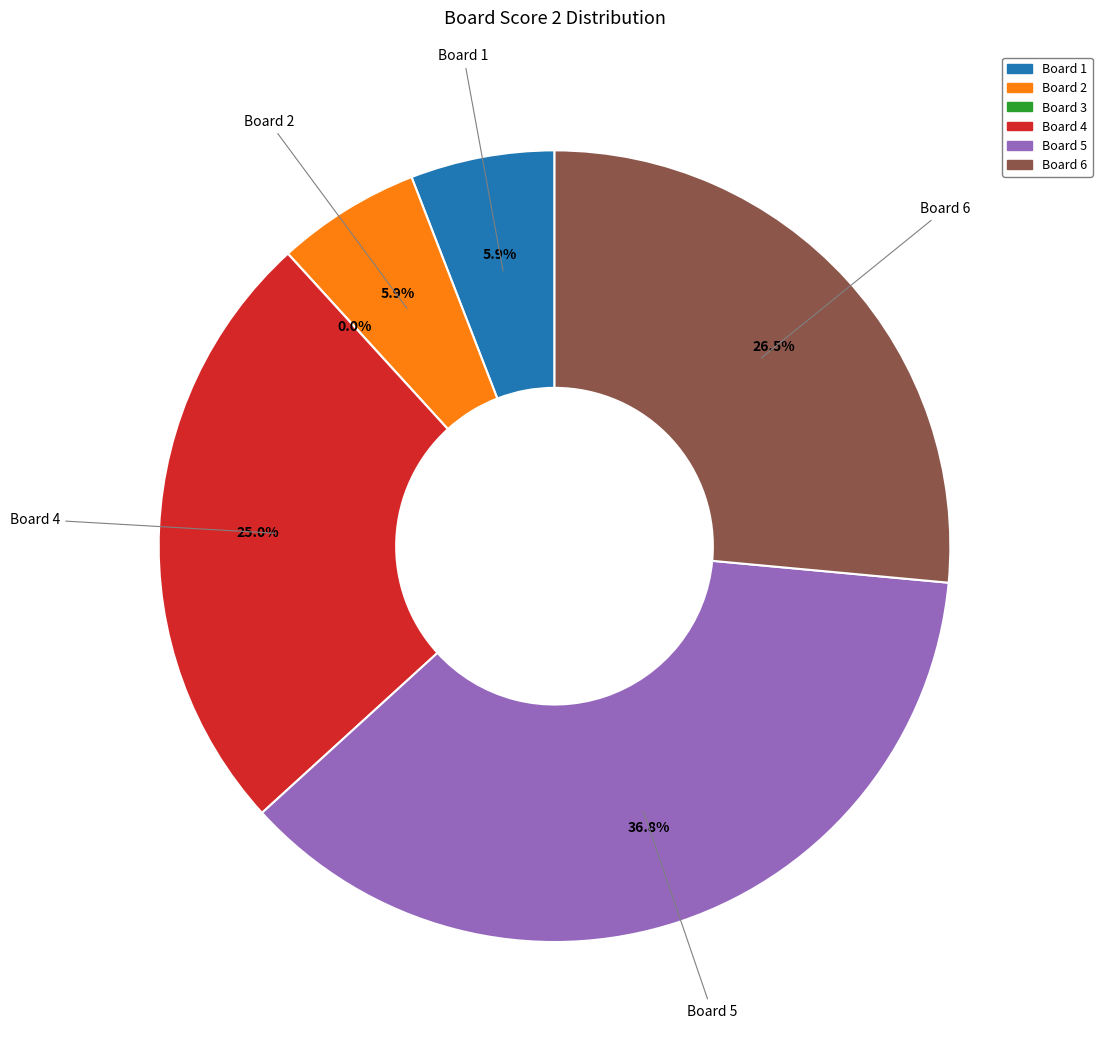

How many segments does this pie chart have?

6